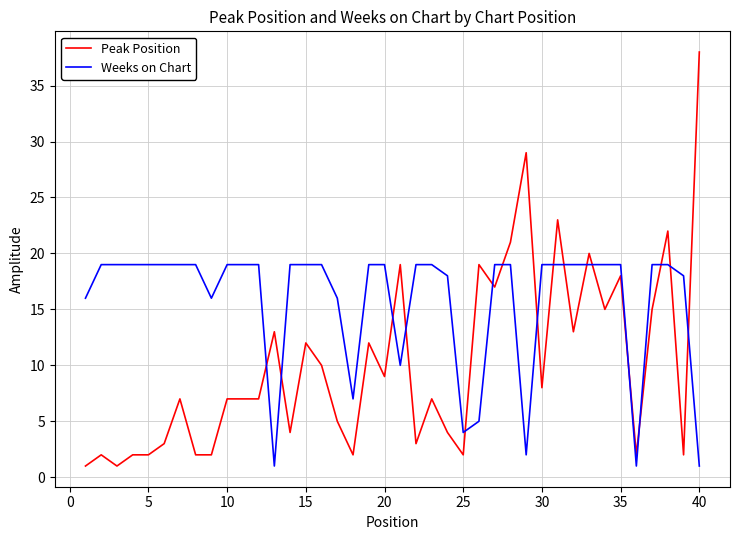

Rank the series by their average value, from lowest to highest.

Peak Position, Weeks on Chart